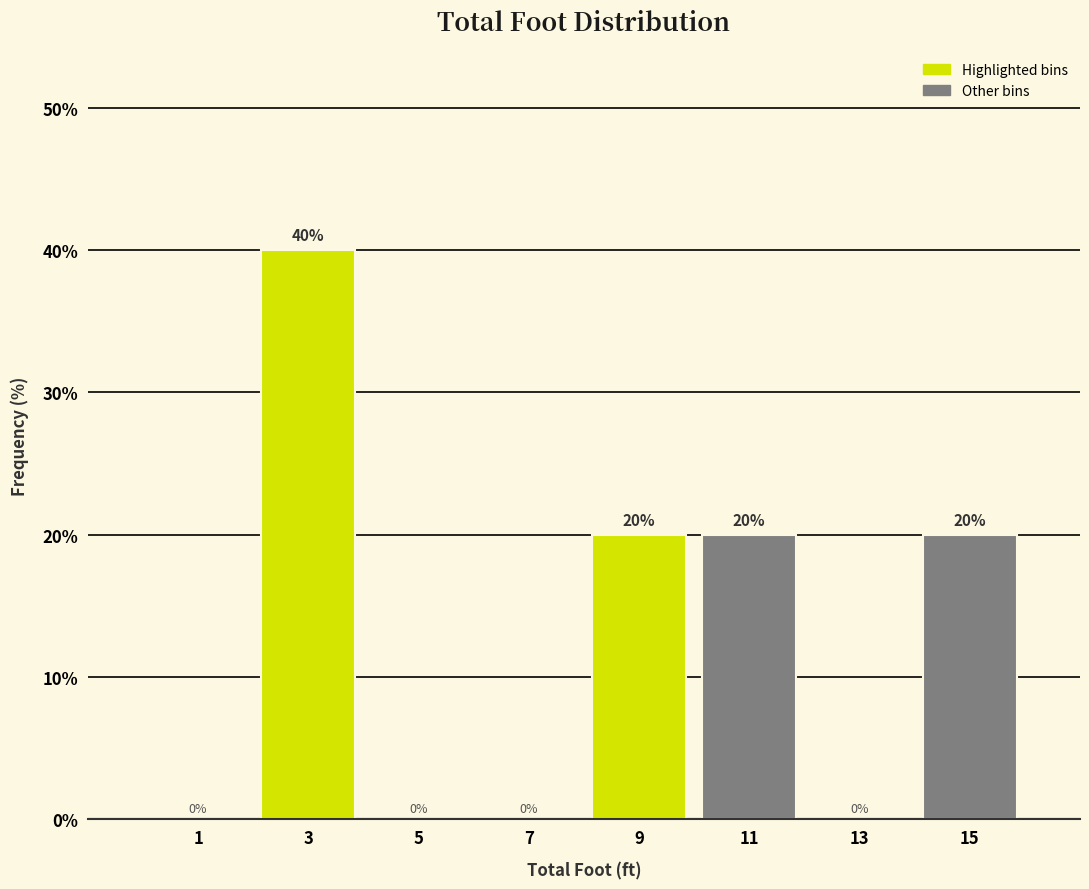

What is the height of the bar covering 2 to 4 on the x-axis?

40